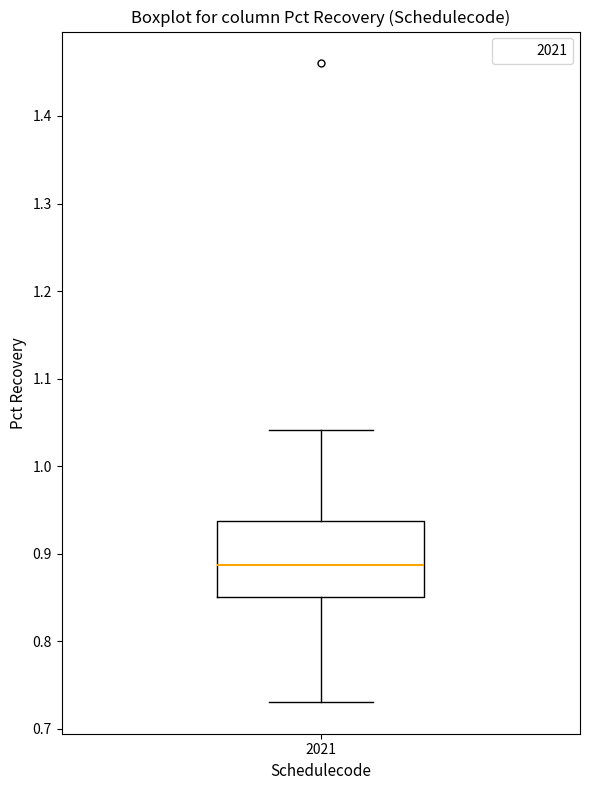

Transcribe this box plot: give where the median line is, the range the box spans, and where the two whiskers end, as read against the y-axis. The values are not printed on the chart, so give them approximately, as read against the axis.

median 0.89, box 0.85 to 0.94, whiskers 0.73 to 1.04